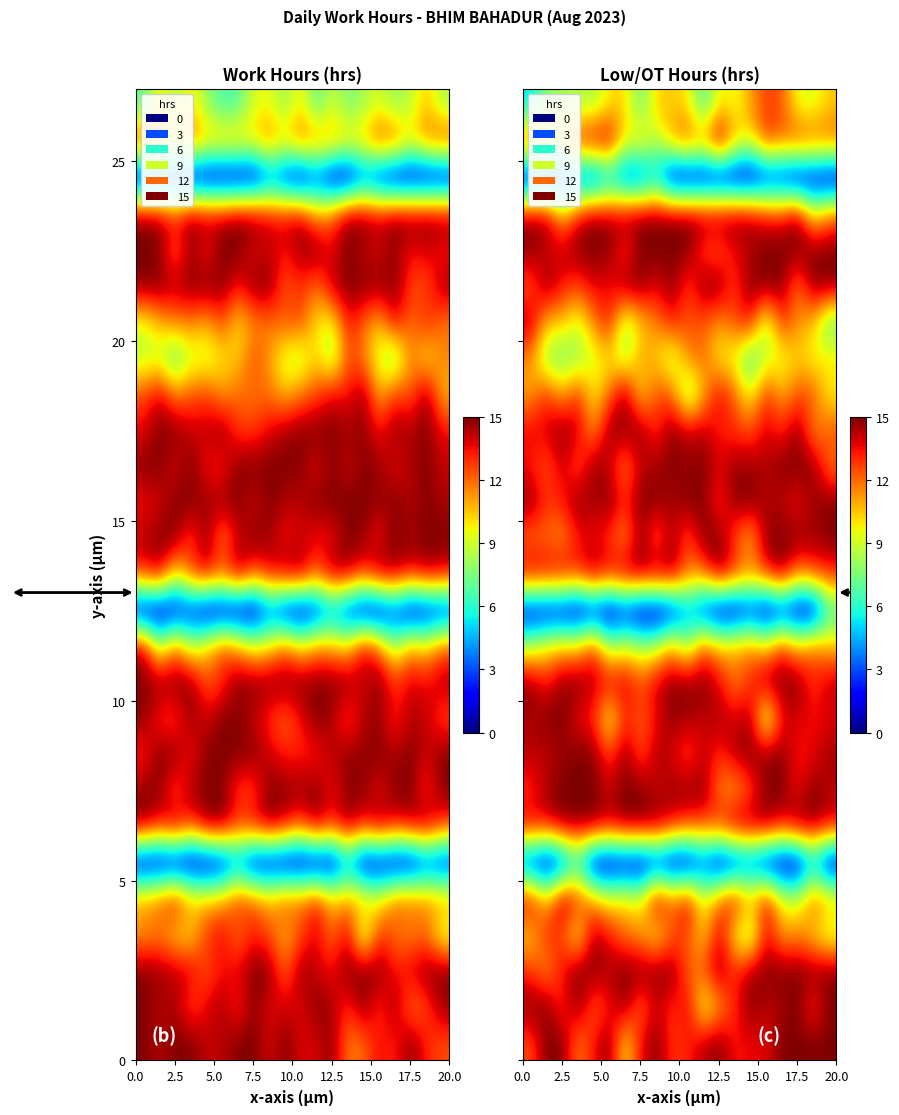

Count the number of categories in the chart.

20